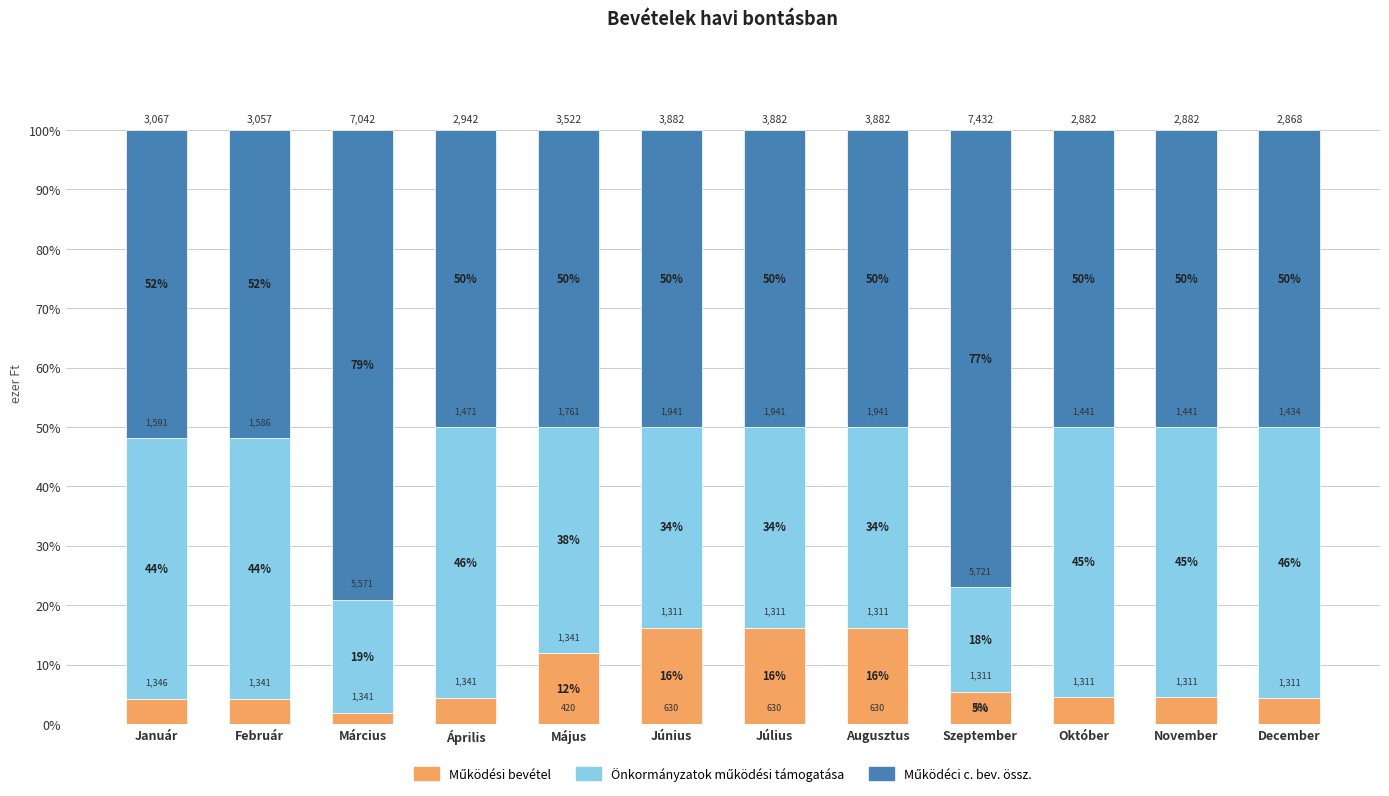

Does the chart contain stacked bars?

Yes